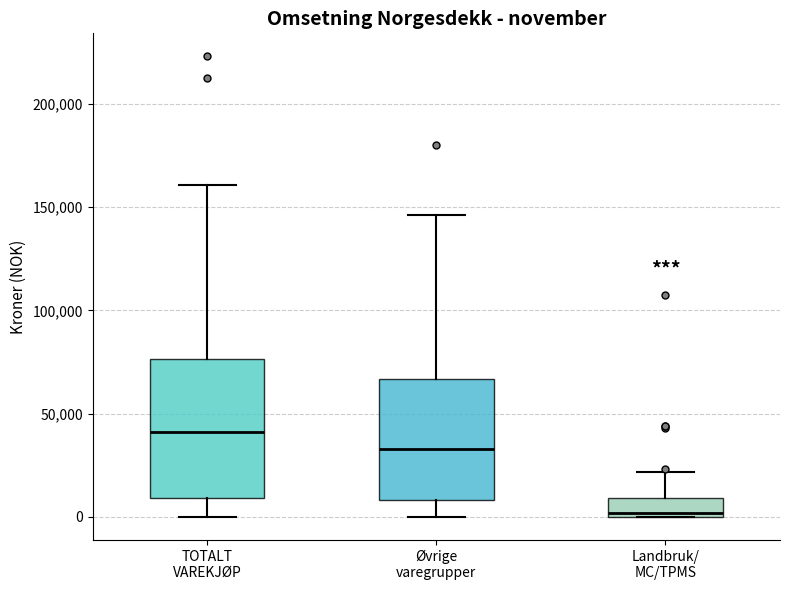

Which box's median line is the highest?

TOTALT VAREKJØP